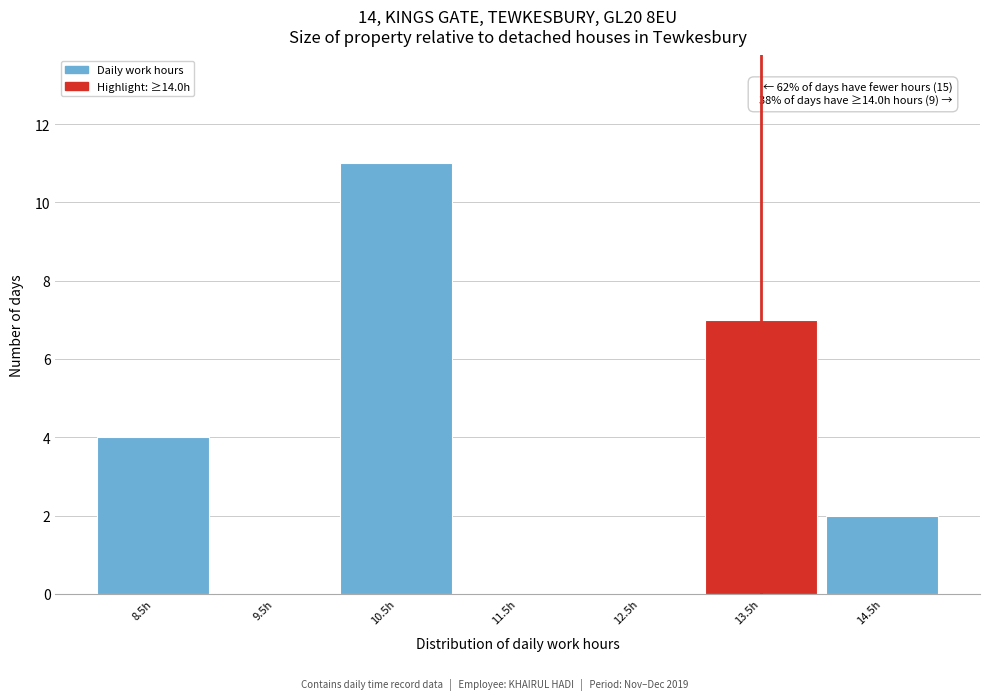

Reading right to left, extract all data points from this chart.

14.5h=2	13.5h=7	12.5h=0	11.5h=0	10.5h=11	9.5h=0	8.5h=4